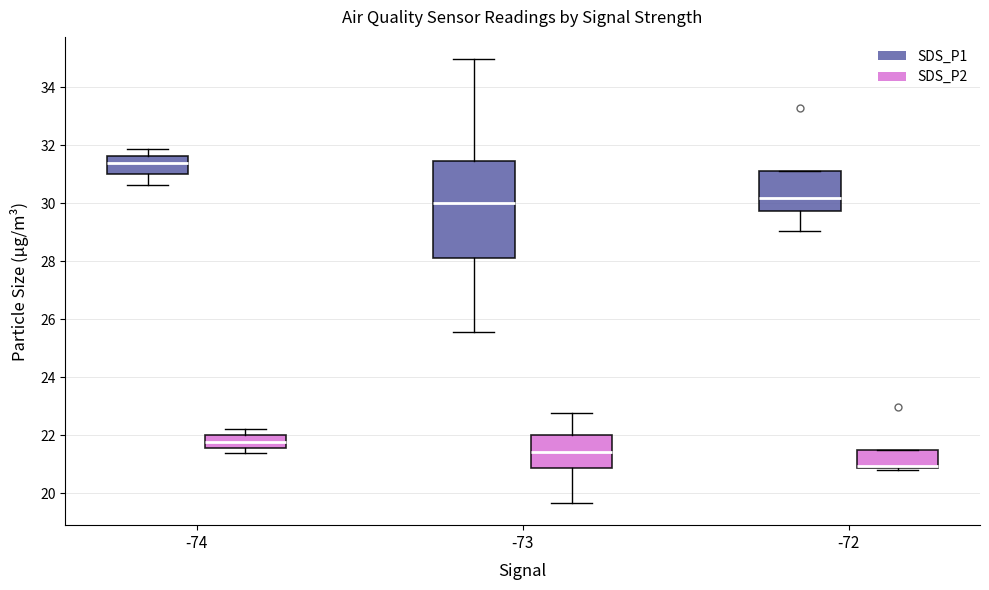

Reading left to right, transcribe this box plot: for each box, give where its median line is, the range the box spans, and where its two whiskers end, as read against the y-axis. The values are not printed on the chart, so give them approximately, as read against the axis.

-74 (SDS_P1): median 31.4, box 31.0 to 31.6, whiskers 30.6 to 31.8
-74 (SDS_P2): median 21.8, box 21.6 to 22.0, whiskers 21.4 to 22.2
-73 (SDS_P1): median 30.0, box 28.2 to 31.4, whiskers 25.6 to 35.0
-73 (SDS_P2): median 21.4, box 20.8 to 22.0, whiskers 19.6 to 22.8
-72 (SDS_P1): median 30.2, box 29.8 to 31.2, whiskers 29.0 to 31.2
-72 (SDS_P2): median 21.0, box 20.8 to 21.4, whiskers 20.8 to 21.4